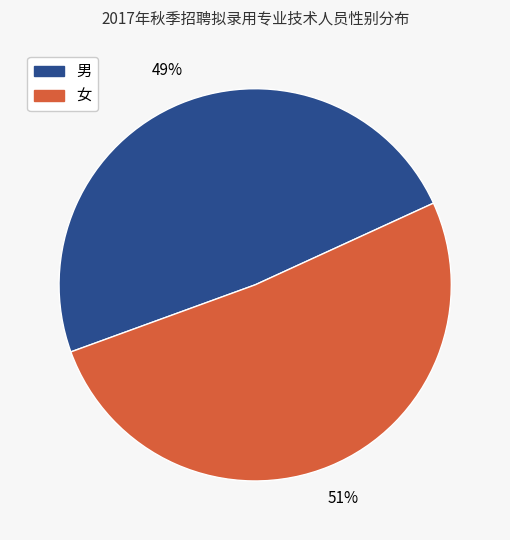

How many segments does this pie chart have?

2